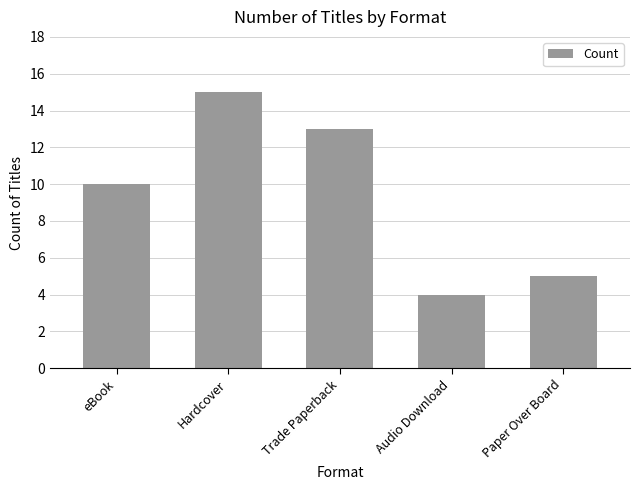

What value does the data have at Audio Download, to the nearest 5?

5